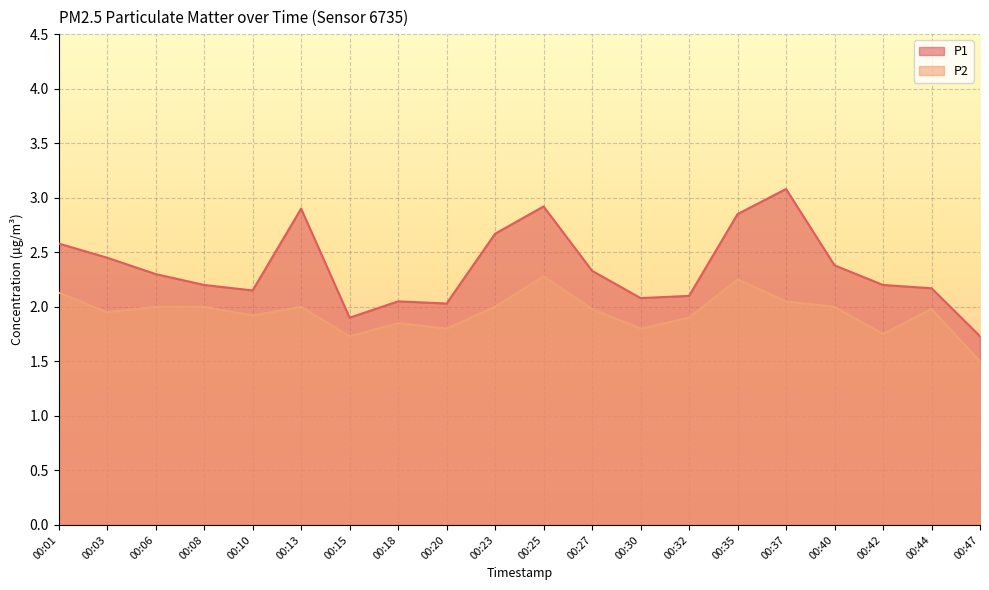

What is the difference between the highest and lowest values at 00:47?

0.2